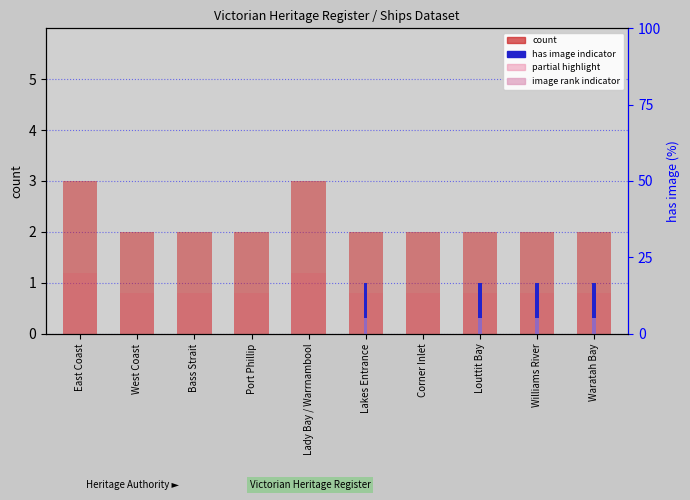

Are the bars grouped side by side (vs. stacked)?

Yes